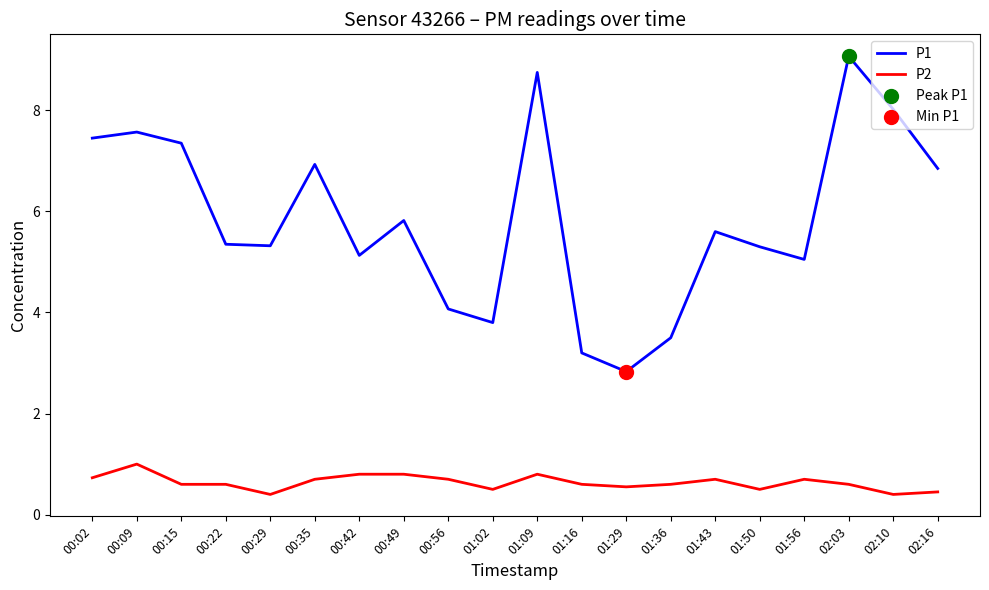

Which series has the largest total across all categories?

P1